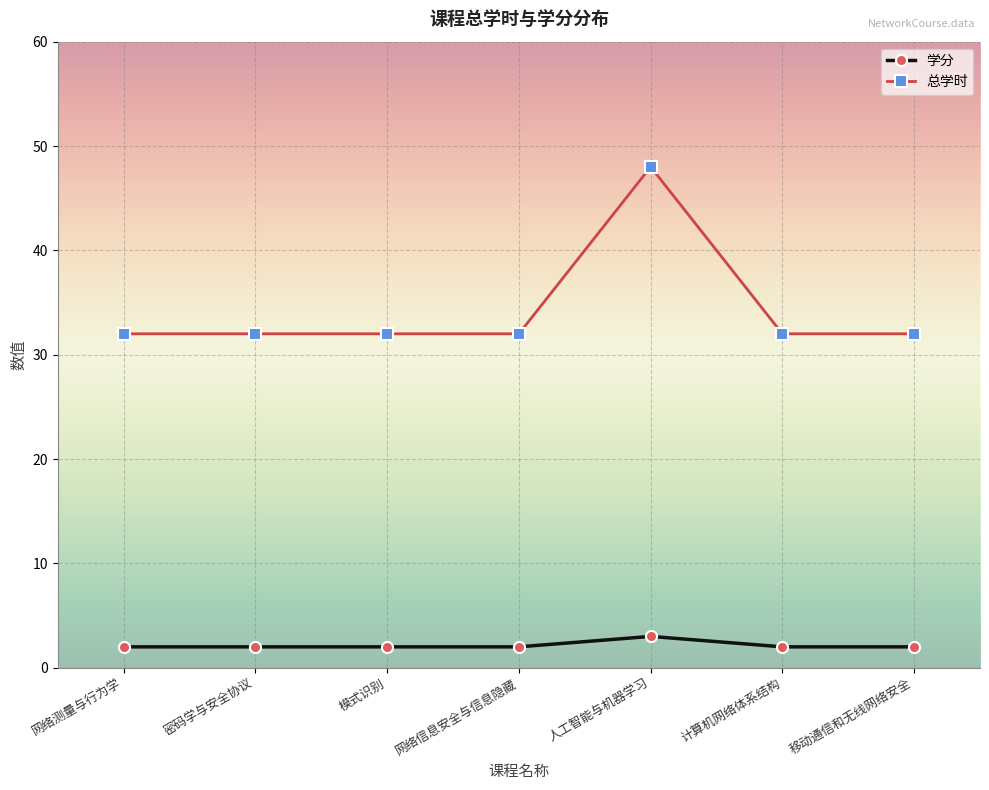

What is the difference between the maximum and minimum values in the 学分 series?

1